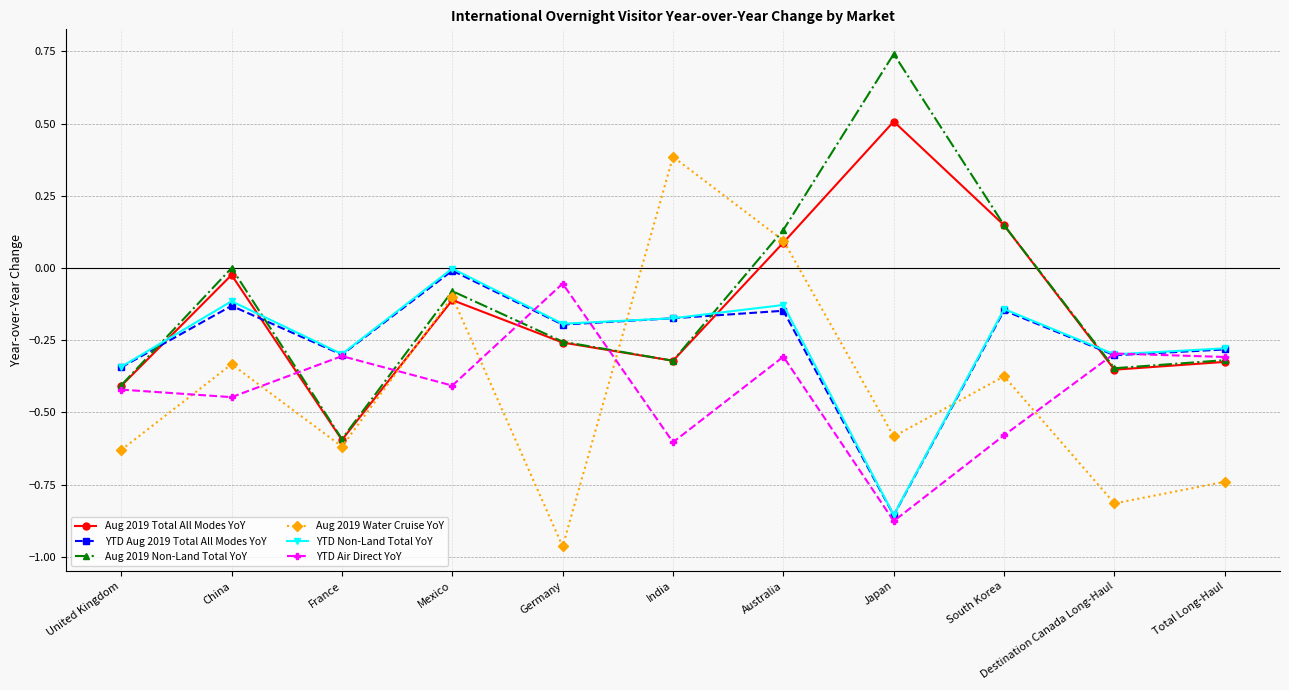

Which series ends up on top after the final intersection of YTD Non-Land Total YoY and YTD Air Direct YoY?

YTD Non-Land Total YoY